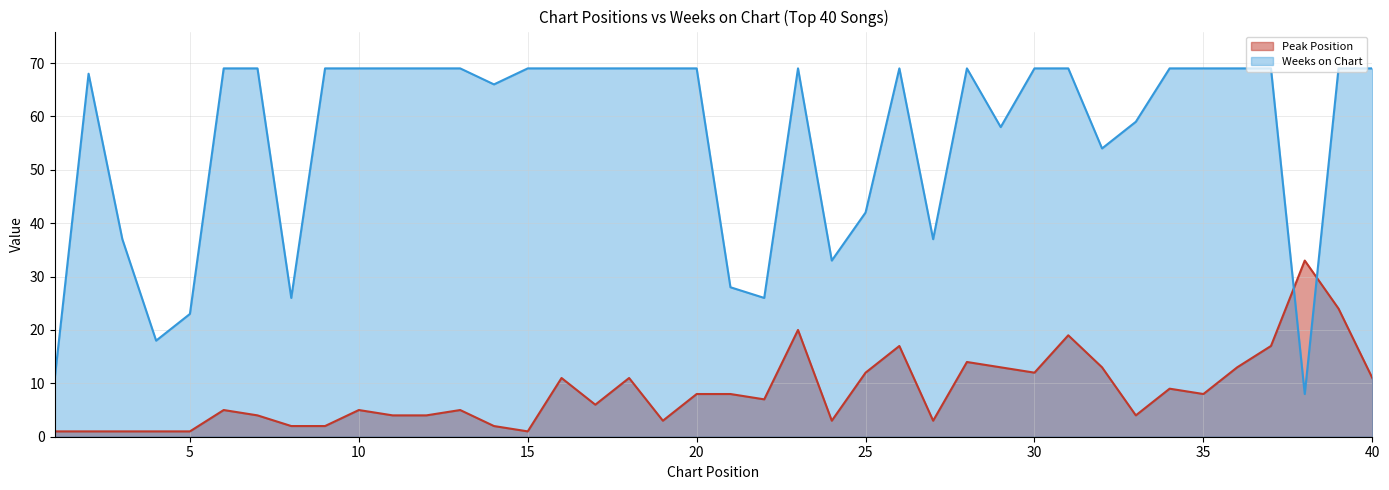

What is the value of the Peak Position point at the 6th from the left?

5